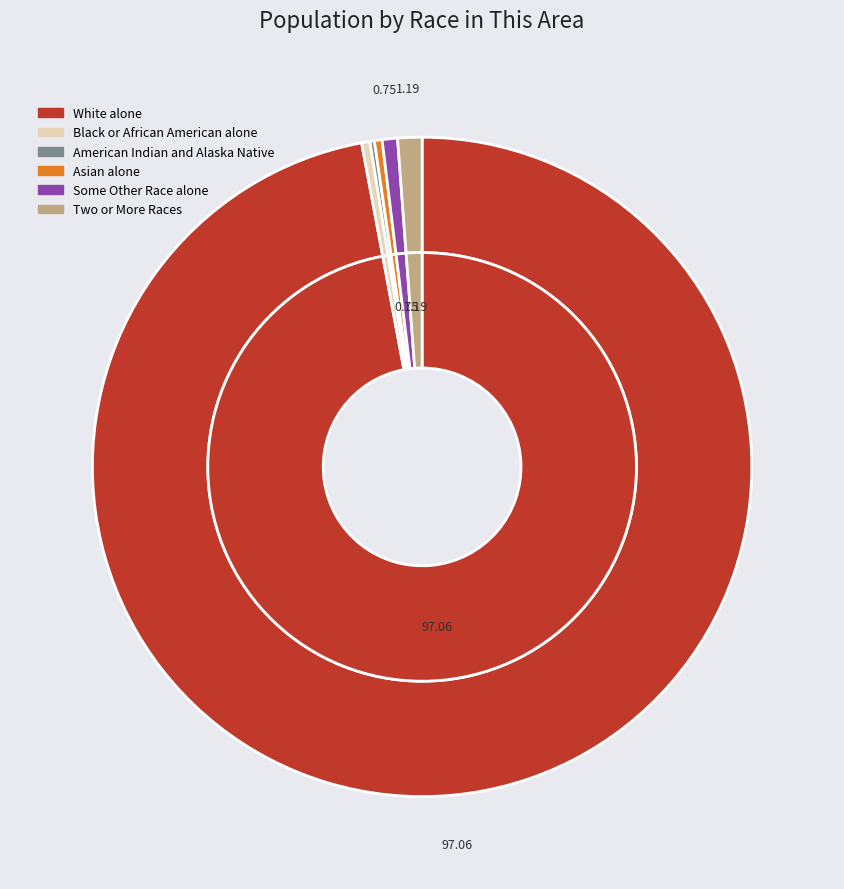

What percentage is NOT represented by White alone?

2.9%